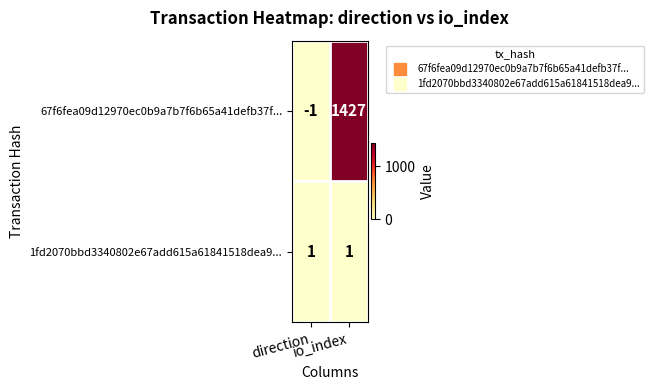

Which series has the largest total across all categories?

67f6fea09d12970ec0b9a7b7f6b65a41defb37f...